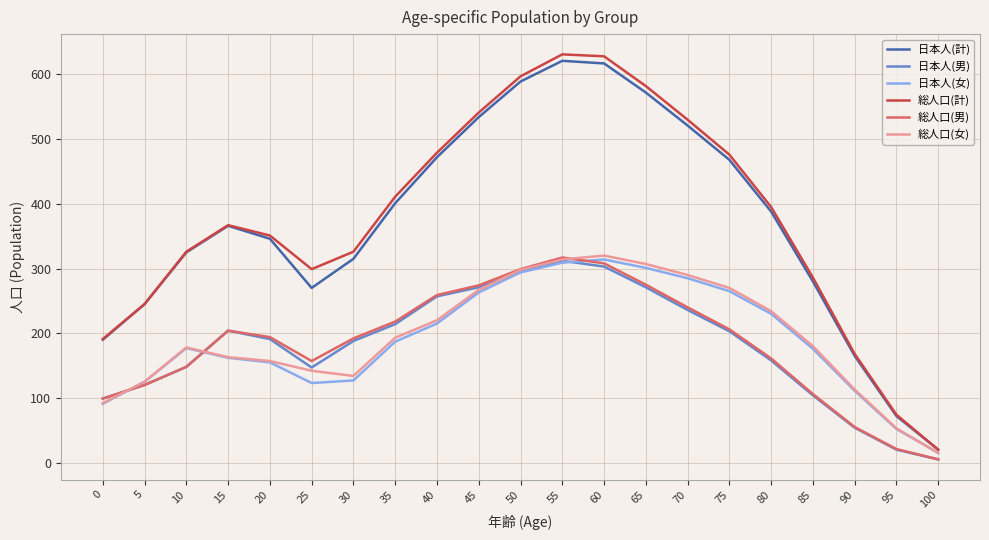

At how many categories does at least one series exceed 464?

8